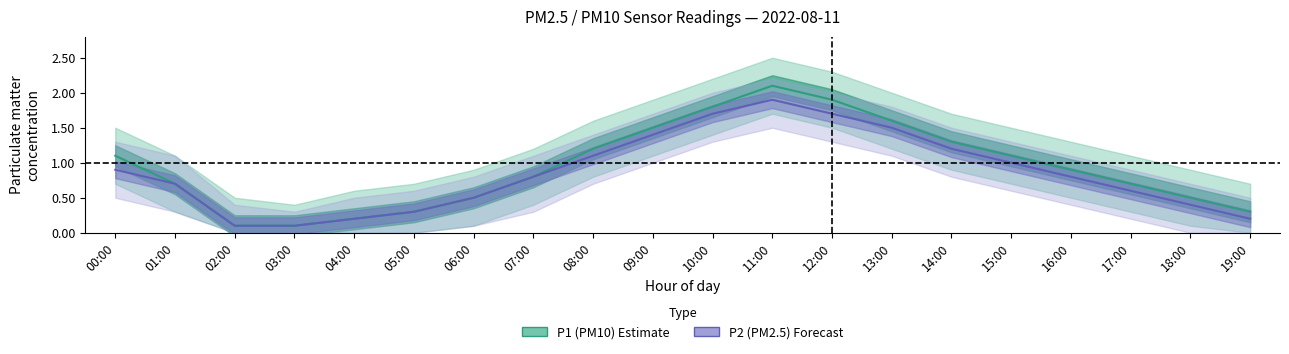

Reading right to left, what are all the values shown in this chart?

P1 (PM10): 19:00=0.3	18:00=0.5	17:00=0.7	16:00=0.9	15:00=1.1	14:00=1.3	13:00=1.6	12:00=1.9	11:00=2.1	10:00=1.8	09:00=1.5	08:00=1.2	07:00=0.8	06:00=0.5	05:00=0.3	04:00=0.2	03:00=0.1	02:00=0.1	01:00=0.7	00:00=1.1
P2 (PM2.5): 19:00=0.2	18:00=0.4	17:00=0.6	16:00=0.8	15:00=1.0	14:00=1.2	13:00=1.5	12:00=1.7	11:00=1.9	10:00=1.7	09:00=1.4	08:00=1.1	07:00=0.8	06:00=0.5	05:00=0.3	04:00=0.2	03:00=0.1	02:00=0.1	01:00=0.7	00:00=0.9